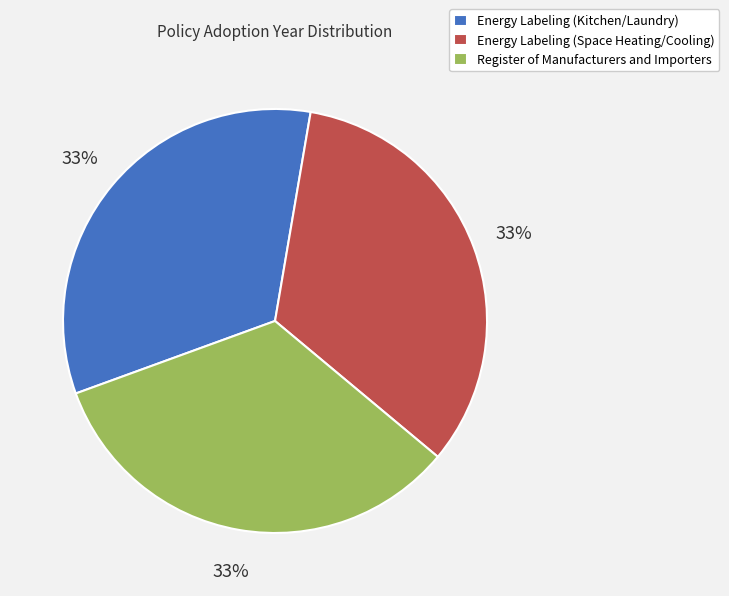

Does any single category account for the majority?

No